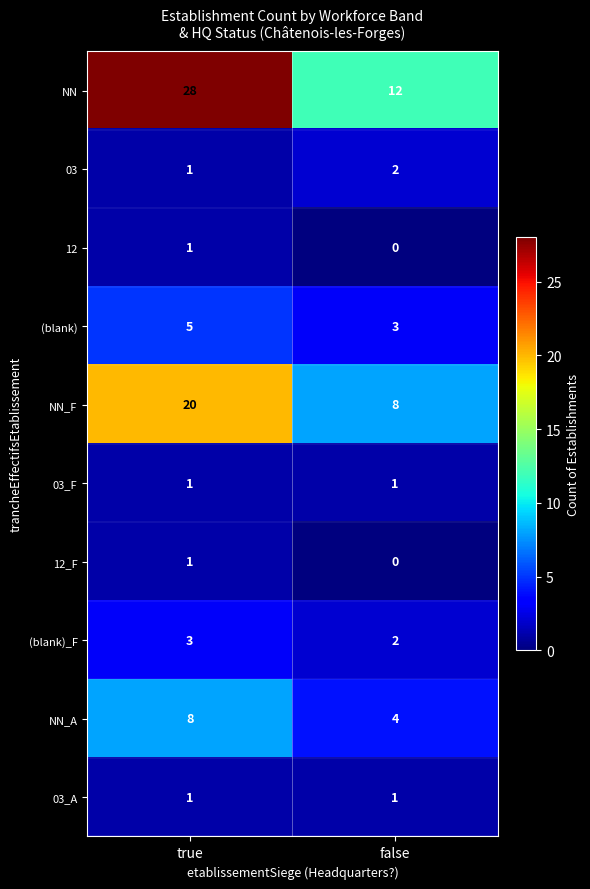

How many categories are shown in the chart?

2